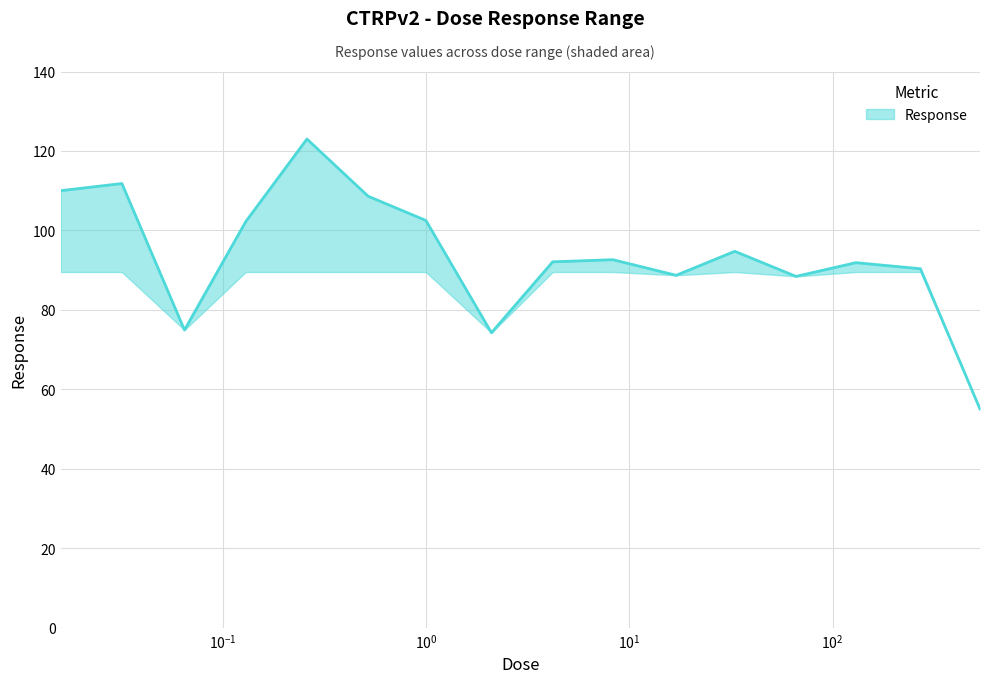

Does the chart display data point markers on the line(s)?

No